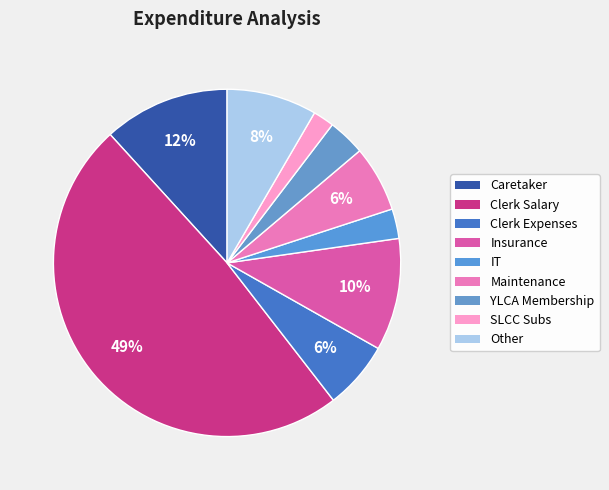

How many segments does this pie chart have?

9